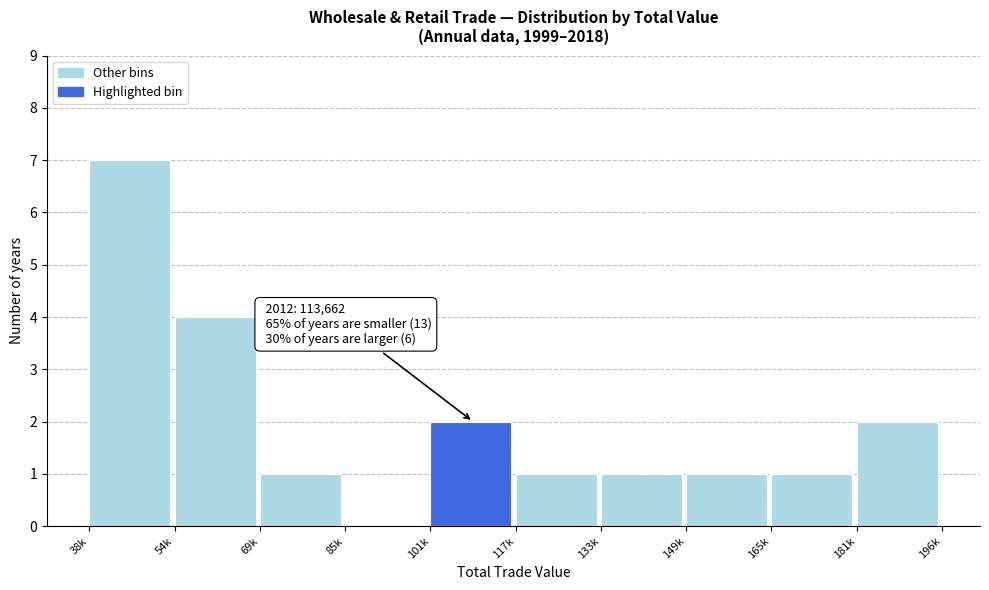

Reading right to left, list all the values displayed in this chart.

181k=2	165k=1	149k=1	133k=1	117k=1	101k=2	85k=0	69k=1	54k=4	38k=7